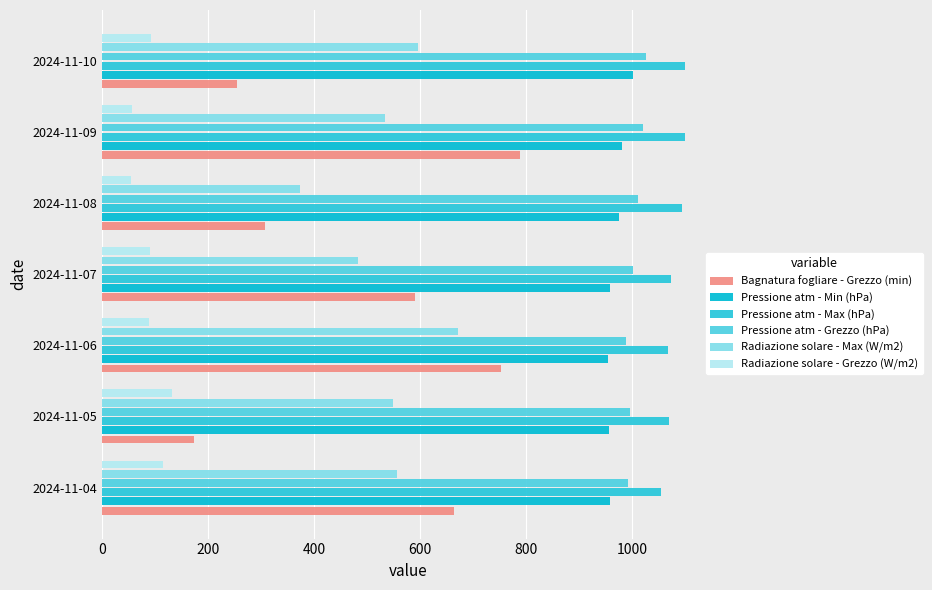

How many distinct data groups are displayed?

6